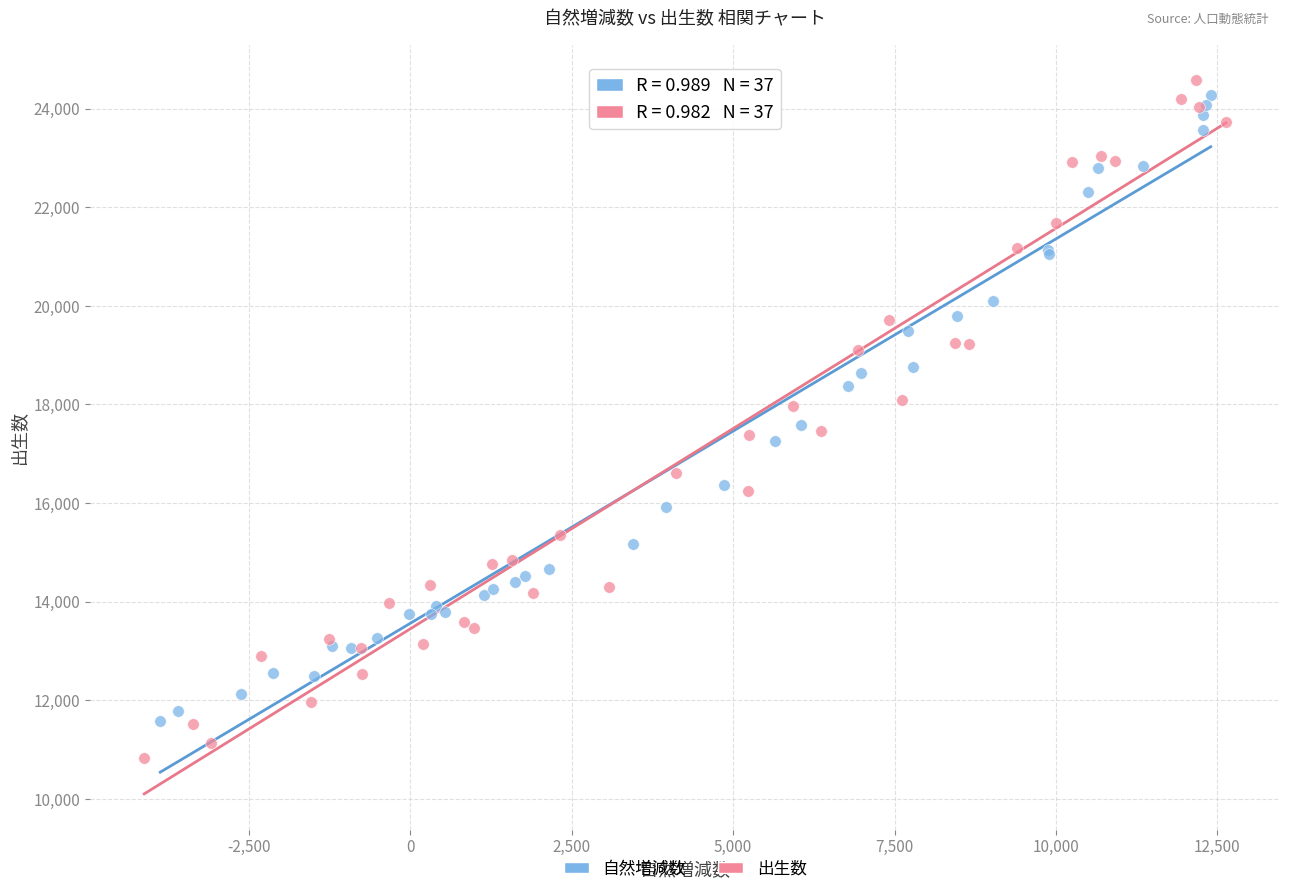

What are all the series names shown in the legend?

自然増減数, 出生数